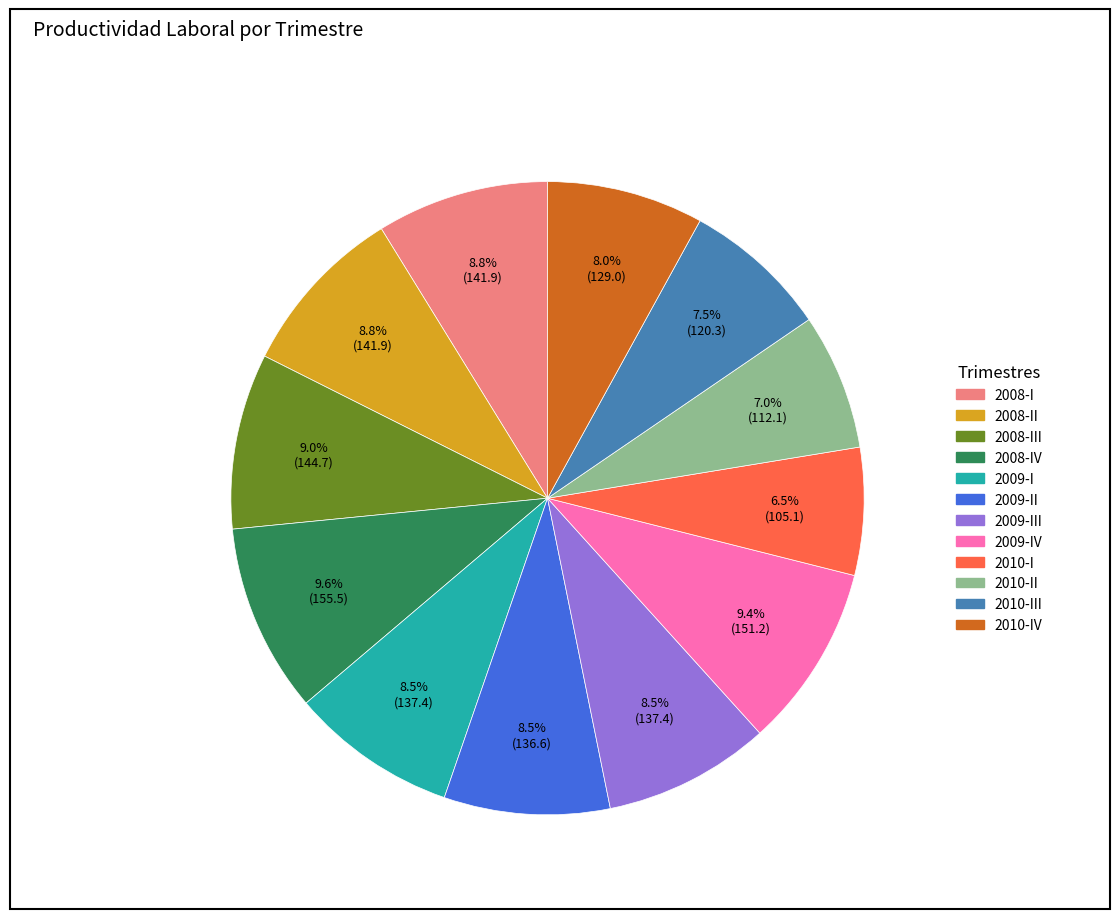

Is there a majority slice in this chart?

No